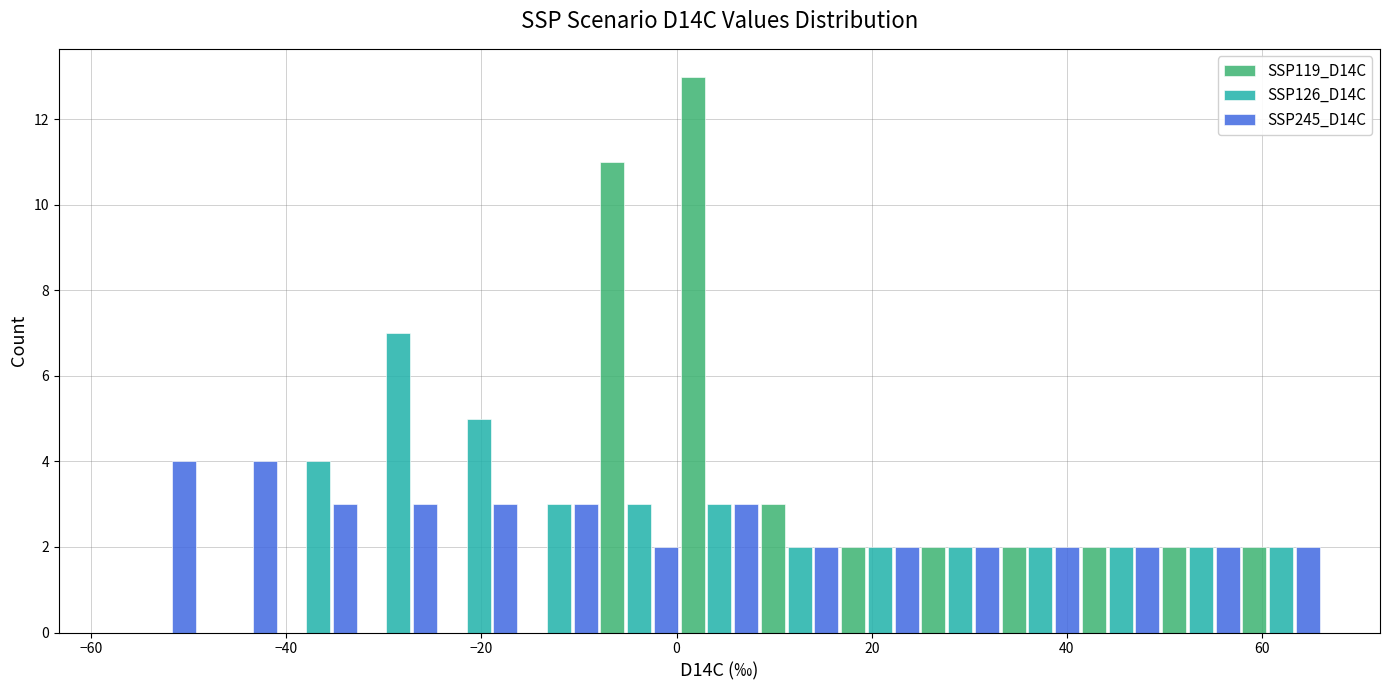

Reading left to right, transcribe this chart: for each range on the x-axis, give the height of each series' bar. Neither the bar edges nor the heights are printed on the chart, so give them approximately, as read against the axes.

-58 to -50: SSP119_D14C=0	SSP126_D14C=0	SSP245_D14C=4
-50 to -40: SSP119_D14C=0	SSP126_D14C=0	SSP245_D14C=4
-40 to -32: SSP119_D14C=0	SSP126_D14C=4	SSP245_D14C=3
-32 to -24: SSP119_D14C=0	SSP126_D14C=7	SSP245_D14C=3
-24 to -16: SSP119_D14C=0	SSP126_D14C=5	SSP245_D14C=3
-16 to -8: SSP119_D14C=0	SSP126_D14C=3	SSP245_D14C=3
-8 to 0: SSP119_D14C=11	SSP126_D14C=3	SSP245_D14C=2
0 to 8: SSP119_D14C=13	SSP126_D14C=3	SSP245_D14C=3
8 to 16: SSP119_D14C=3	SSP126_D14C=2	SSP245_D14C=2
16 to 24: SSP119_D14C=2	SSP126_D14C=2	SSP245_D14C=2
24 to 34: SSP119_D14C=2	SSP126_D14C=2	SSP245_D14C=2
34 to 42: SSP119_D14C=2	SSP126_D14C=2	SSP245_D14C=2
42 to 50: SSP119_D14C=2	SSP126_D14C=2	SSP245_D14C=2
50 to 58: SSP119_D14C=2	SSP126_D14C=2	SSP245_D14C=2
58 to 66: SSP119_D14C=2	SSP126_D14C=2	SSP245_D14C=2